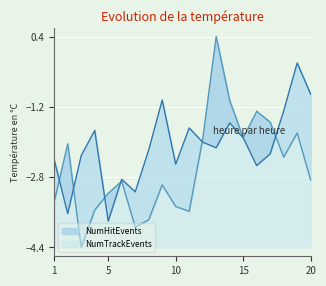

How many lines are shown in the chart?

2